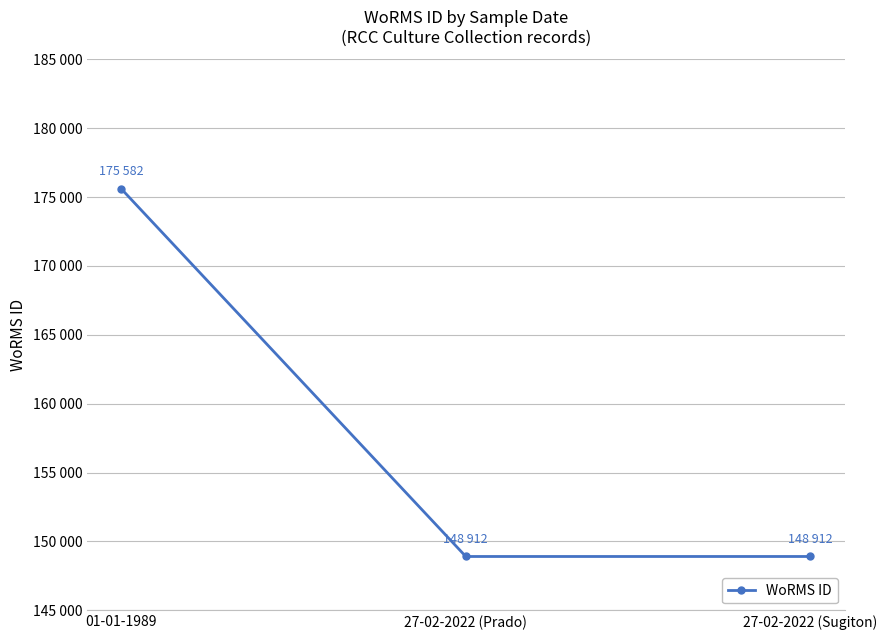

Between 27-02-2022 (Sugiton) and 01-01-1989, which is larger?

01-01-1989